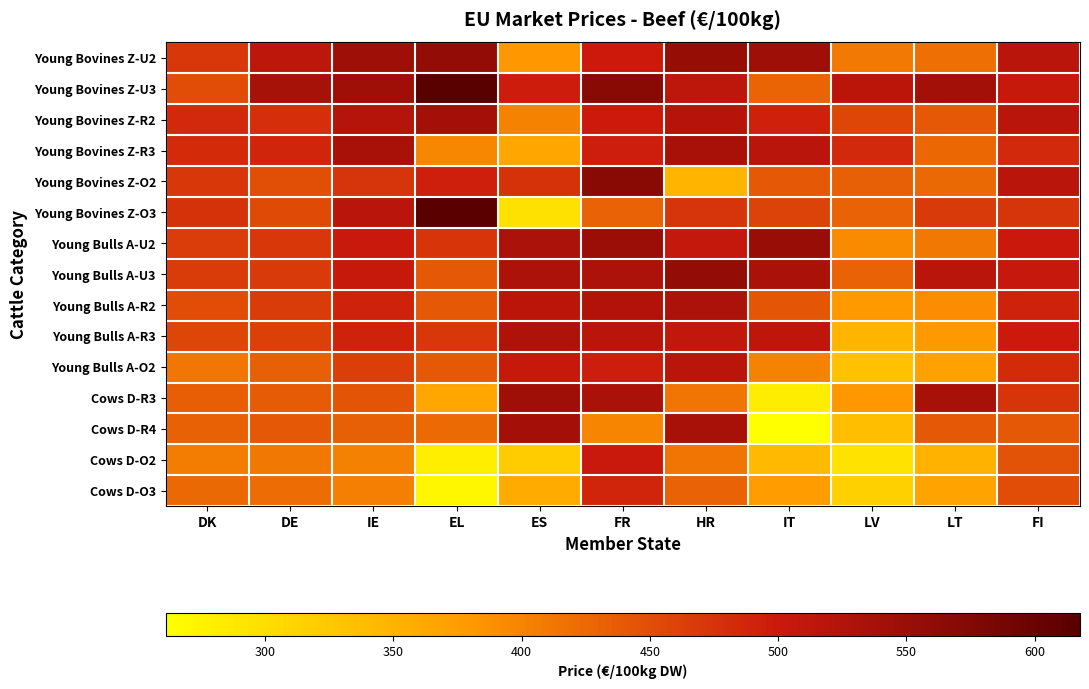

Which series has the largest range (max minus min)?

Young Bovines Z-O3